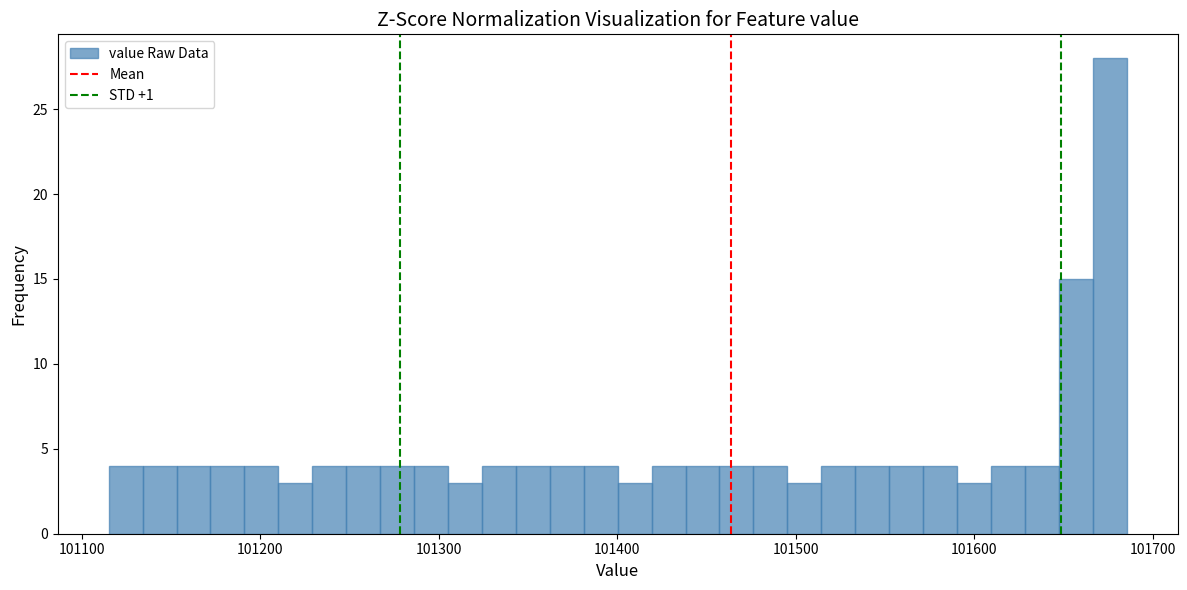

Read against the x-axis, roughly where is the centre of the tallest bar?

101680